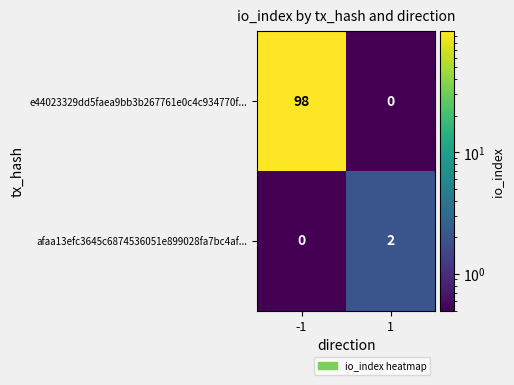

At which category is the sum across all series the highest?

-1